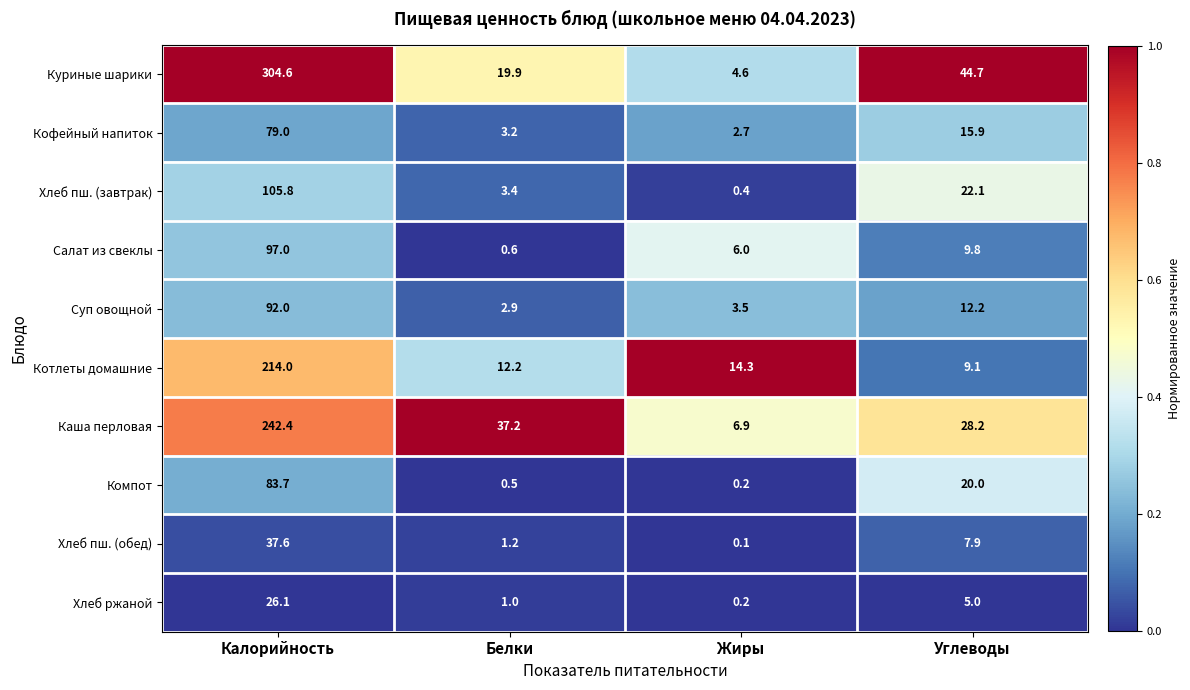

Where is Салат из свеклы nearest to the value 48?

Углеводы